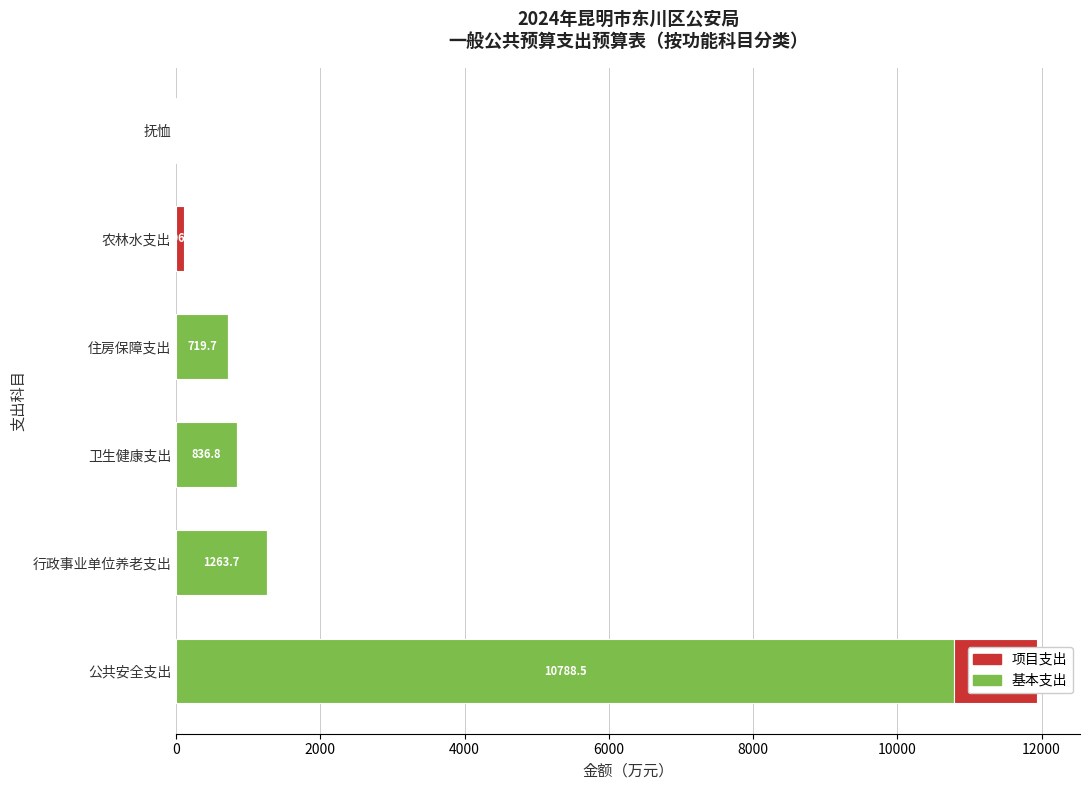

What is the approximate value of 基本支出 at 公共安全支出?

10788.5